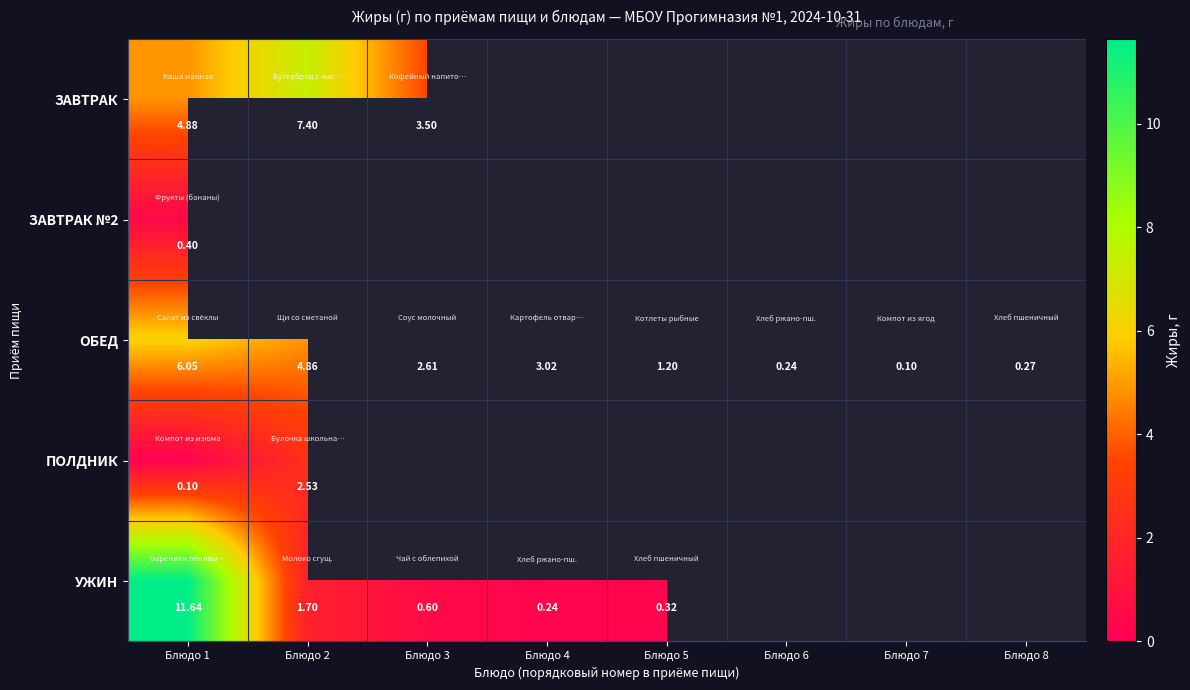

How many data points in ОБЕД are less than 2?

4